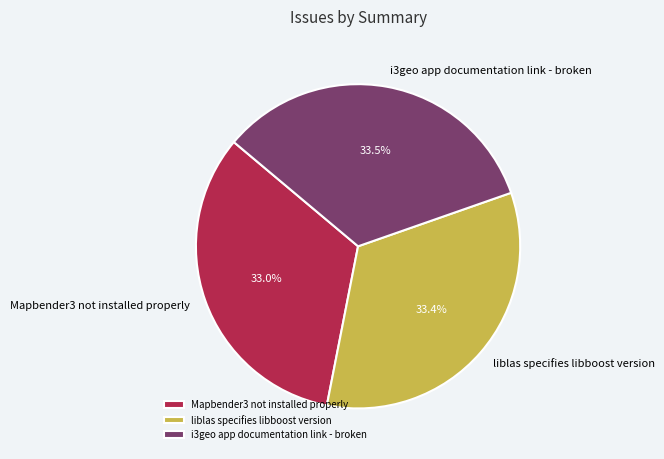

Is there a majority slice in this chart?

No